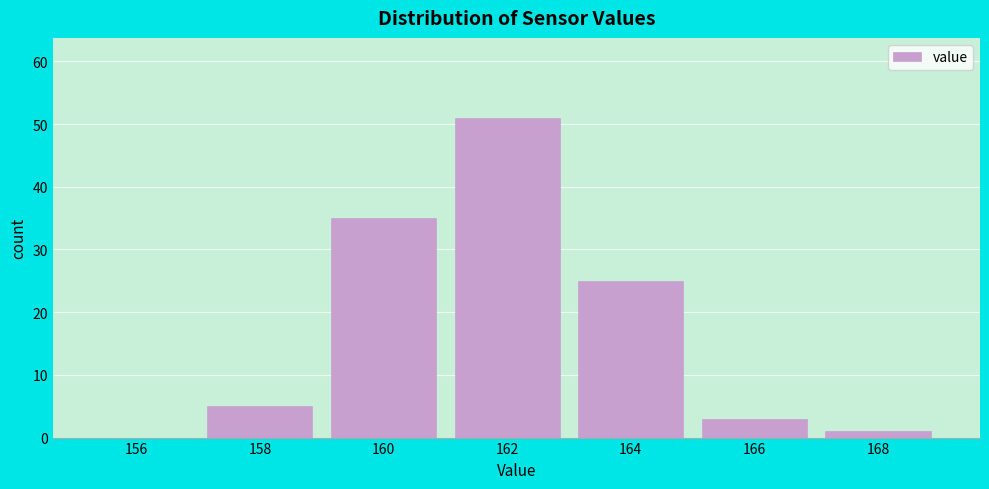

Reading right to left, extract all data points from this chart.

168=1	166=3	164=25	162=51	160=35	158=5	156=0